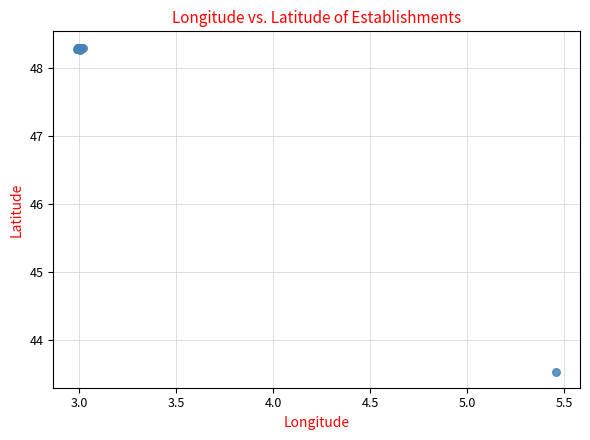

What Y value in the scatter plot is closest to 45?

43.5